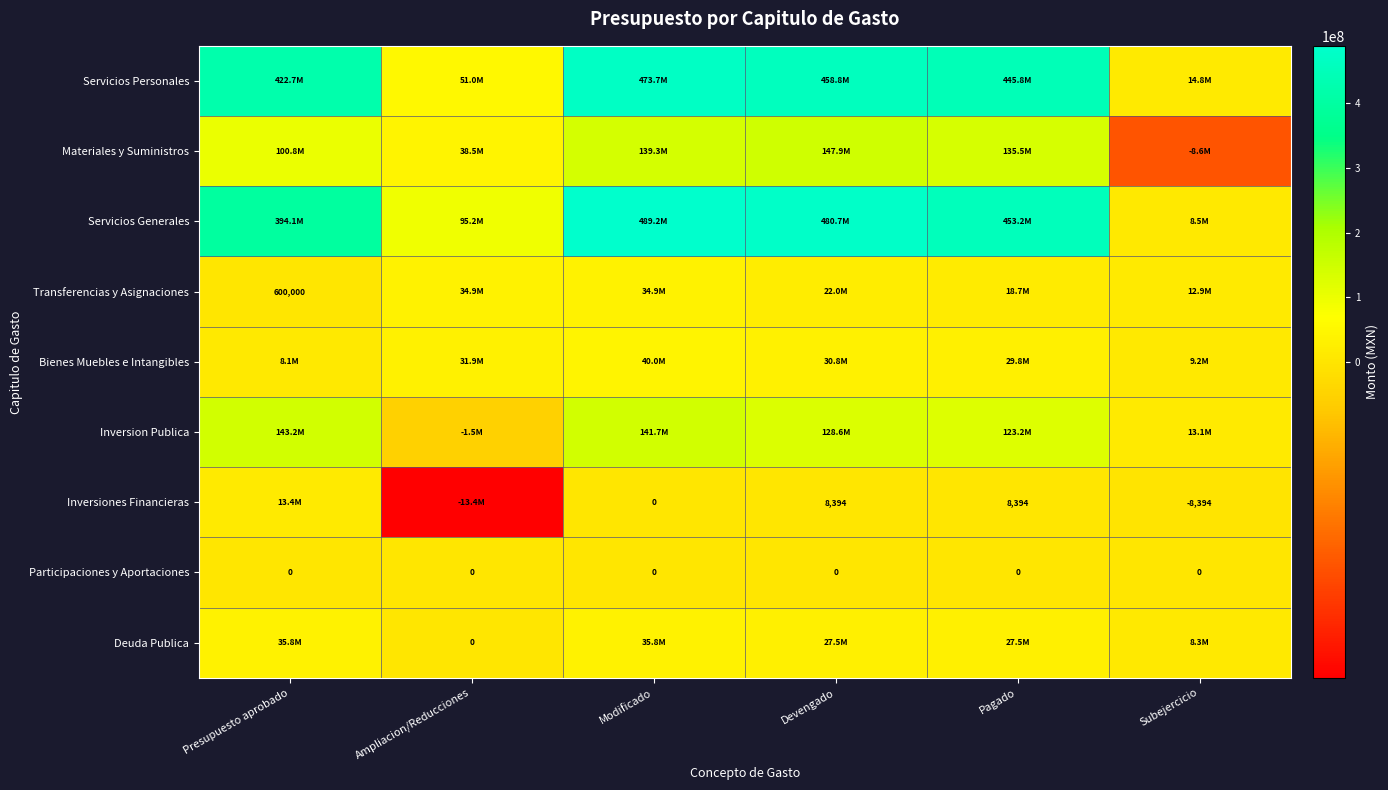

At which label does Materiales y Suministros reach its minimum?

Subejercicio